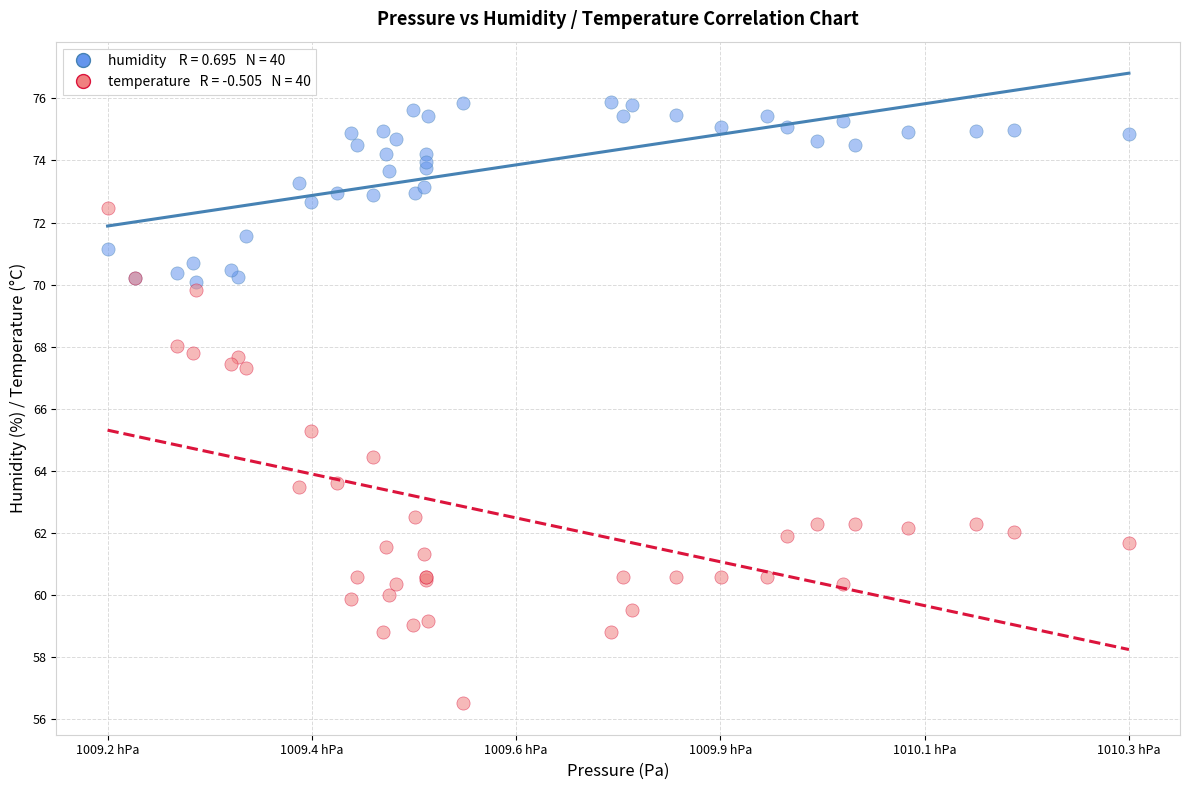

Across all series, what Y value is closest to 66?

65.3